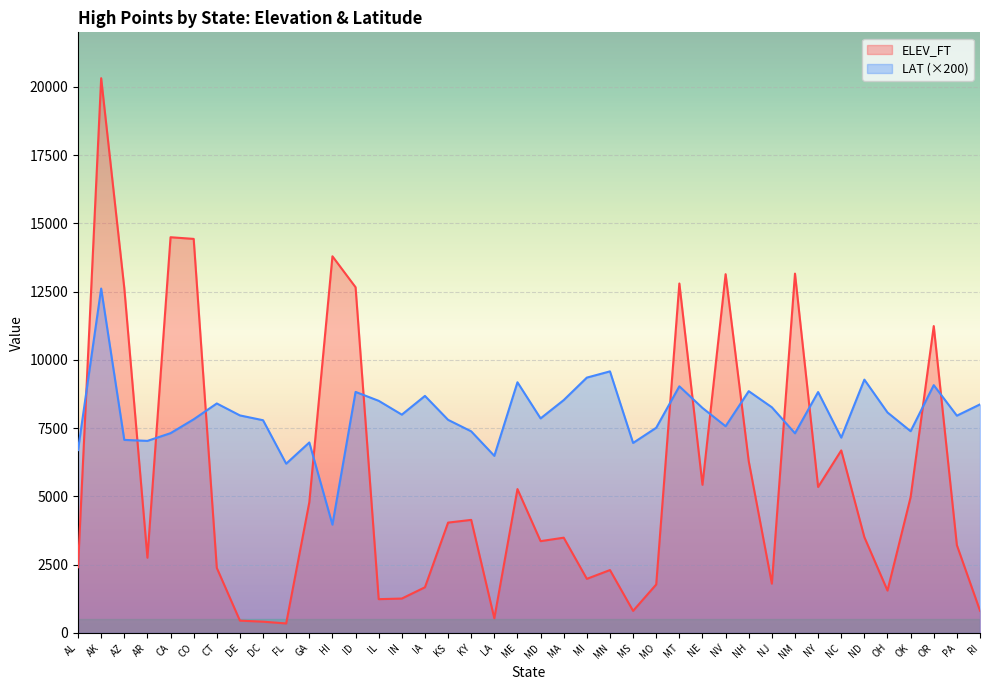

List the labels in order of ELEV_FT value, largest first.

AK, CA, CO, HI, NM, NV, MT, ID, AZ, OR, NC, NH, NE, NY, ME, OK, GA, KY, KS, ND, MA, MD, PA, AR, AL, CT, MN, MI, NJ, MO, IA, OH, IN, IL, RI, MS, LA, DE, DC, FL